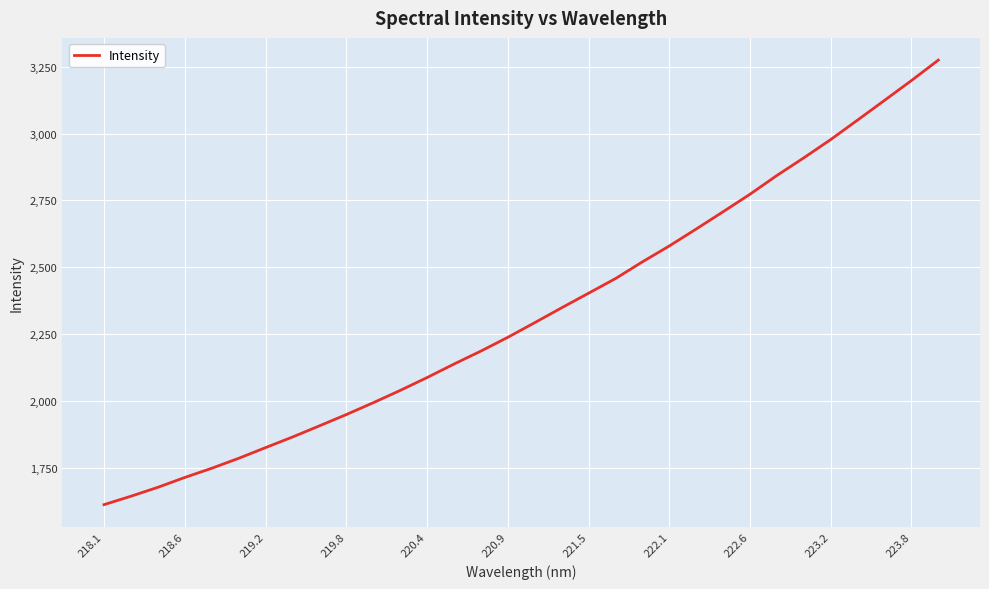

What is the smallest value displayed?

1613.5